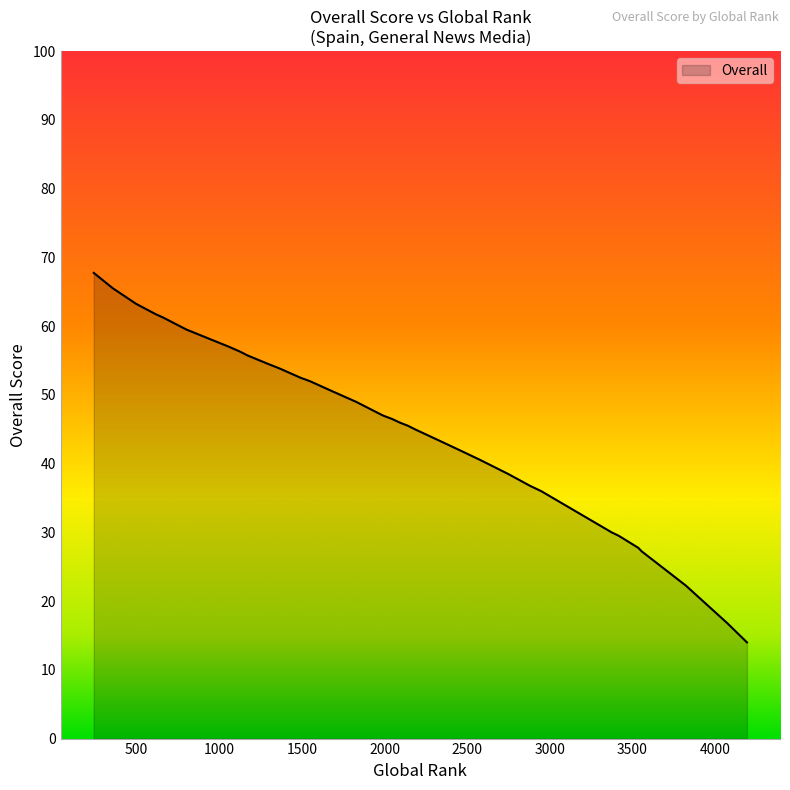

What is the value of the 37th point from the left?

56.2